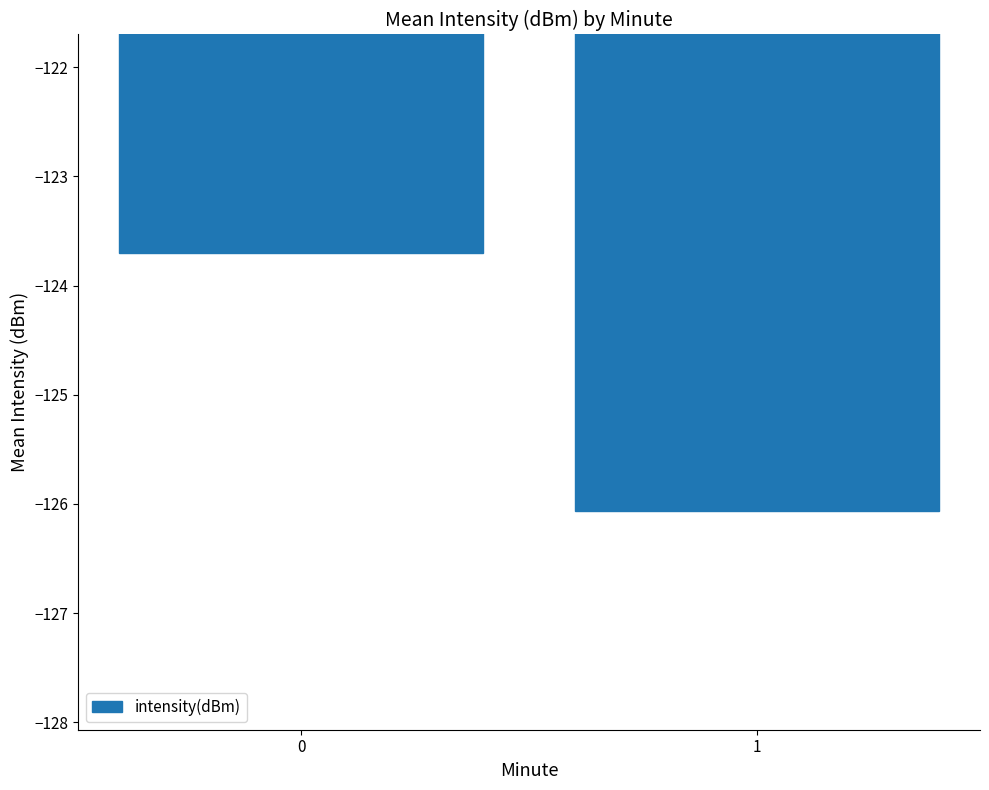

What is the change in value from 0 to 1?

-2.4